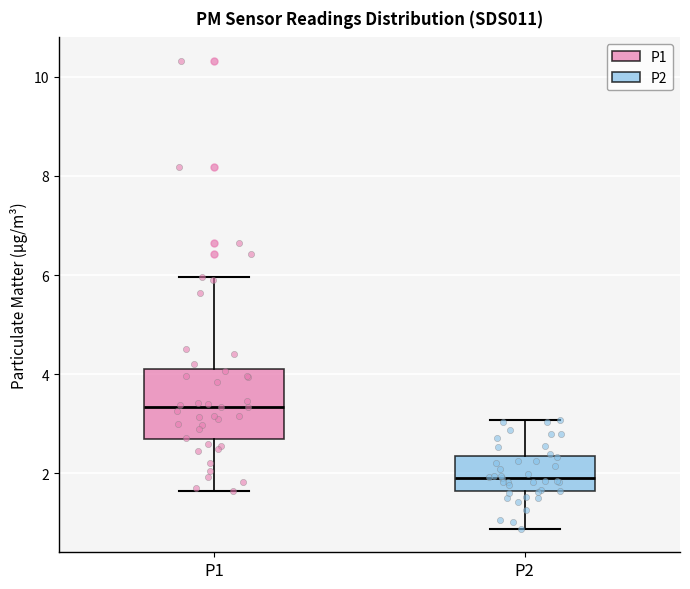

Reading left to right, read every box against the y-axis: the position of its median line, the range the box covers, and the ends of its whiskers. The values are not printed on the chart, so give them approximately, as read against the axis.

P1: median 3.4, box 2.6 to 4.2, whiskers 1.6 to 6.0
P2: median 2.0, box 1.6 to 2.4, whiskers 0.8 to 3.0